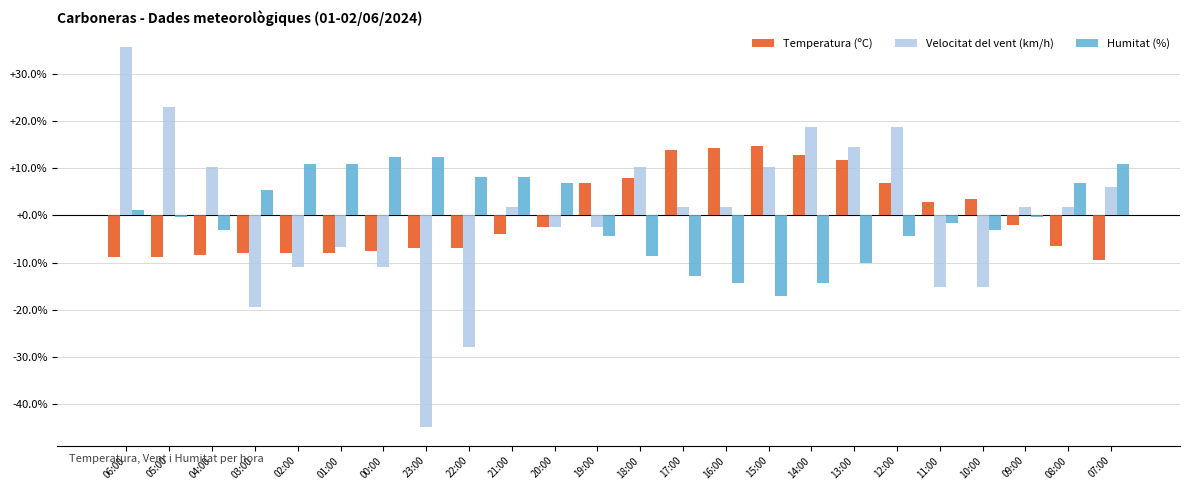

Does the chart contain stacked bars?

No